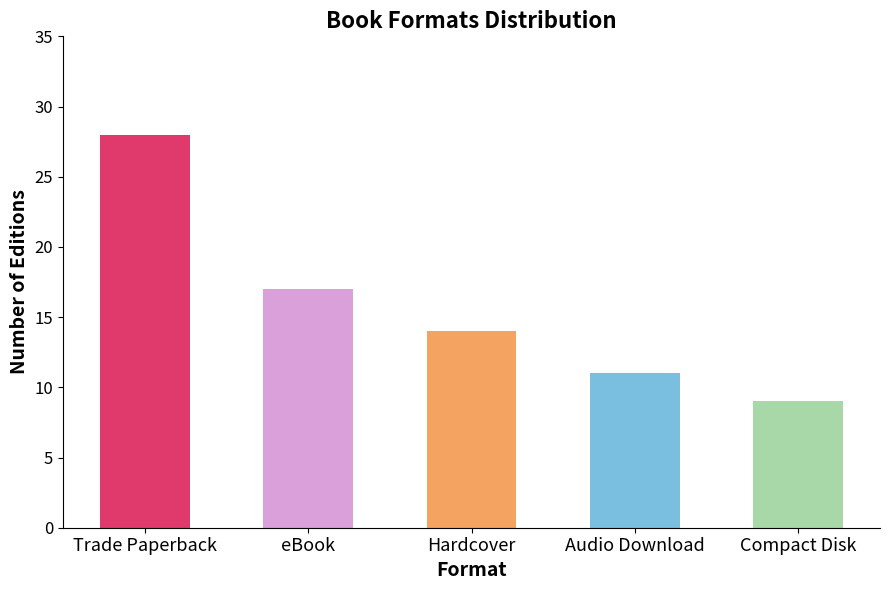

List the labels in order of value, largest first.

Trade Paperback, eBook, Hardcover, Audio Download, Compact Disk